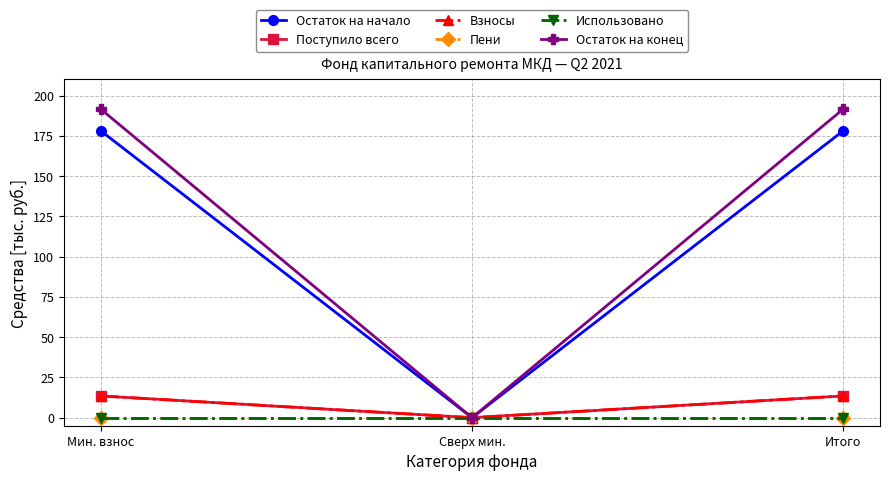

Between Итого and Мин. взнос, which is larger?

Итого